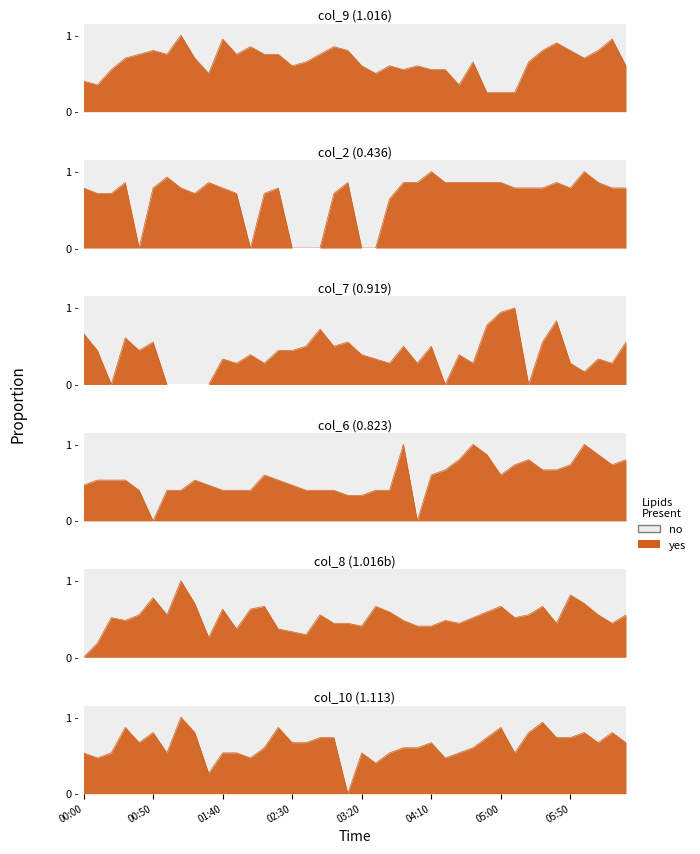

Reading right to left, list all the values displayed in this chart.

col_9: 0.6	0.9	0.8	0.7	0.8	0.9	0.8	0.7	0.2	0.2	0.2	0.7	0.3	0.6	0.6	0.6	0.6	0.6	0.5	0.6	0.8	0.8	0.8	0.7	0.6	0.8	0.8	0.8	0.8	0.9	0.5	0.7	1.0	0.8	0.8	0.8	0.7	0.6	0.3	0.4
col_2: 0.8	0.8	0.9	1.0	0.8	0.9	0.8	0.8	0.8	0.9	0.9	0.9	0.9	0.9	1.0	0.9	0.9	0.6	0.0	0.0	0.9	0.7	0.0	0.0	0.0	0.8	0.7	0.0	0.7	0.8	0.9	0.7	0.8	0.9	0.8	0.0	0.9	0.7	0.7	0.8
col_7: 0.6	0.3	0.3	0.2	0.3	0.8	0.6	0.0	1.0	0.9	0.8	0.3	0.4	0.0	0.5	0.3	0.5	0.3	0.3	0.4	0.6	0.5	0.7	0.5	0.4	0.4	0.3	0.4	0.3	0.3	0.0	0.0	0.0	0.0	0.6	0.4	0.6	0.0	0.4	0.7
col_6: 0.8	0.7	0.9	1.0	0.7	0.7	0.7	0.8	0.7	0.6	0.9	1.0	0.8	0.7	0.6	0.0	1.0	0.4	0.4	0.3	0.3	0.4	0.4	0.4	0.5	0.5	0.6	0.4	0.4	0.4	0.5	0.5	0.4	0.4	0.0	0.4	0.5	0.5	0.5	0.5
col_8: 0.6	0.4	0.6	0.7	0.8	0.4	0.7	0.6	0.5	0.7	0.6	0.5	0.4	0.5	0.4	0.4	0.5	0.6	0.7	0.4	0.4	0.4	0.6	0.3	0.3	0.4	0.7	0.6	0.4	0.6	0.3	0.7	1.0	0.6	0.8	0.6	0.5	0.5	0.2	0.0
col_10: 0.7	0.8	0.7	0.8	0.7	0.7	0.9	0.8	0.5	0.9	0.7	0.6	0.5	0.5	0.7	0.6	0.6	0.5	0.4	0.5	0.0	0.7	0.7	0.7	0.7	0.9	0.6	0.5	0.5	0.5	0.3	0.8	1.0	0.5	0.8	0.7	0.9	0.5	0.5	0.5